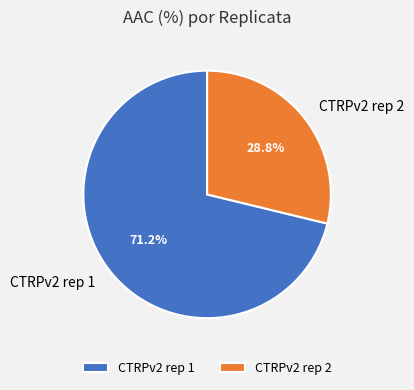

To the nearest percent, what percentage of the pie is CTRPv2 rep 1?

71%